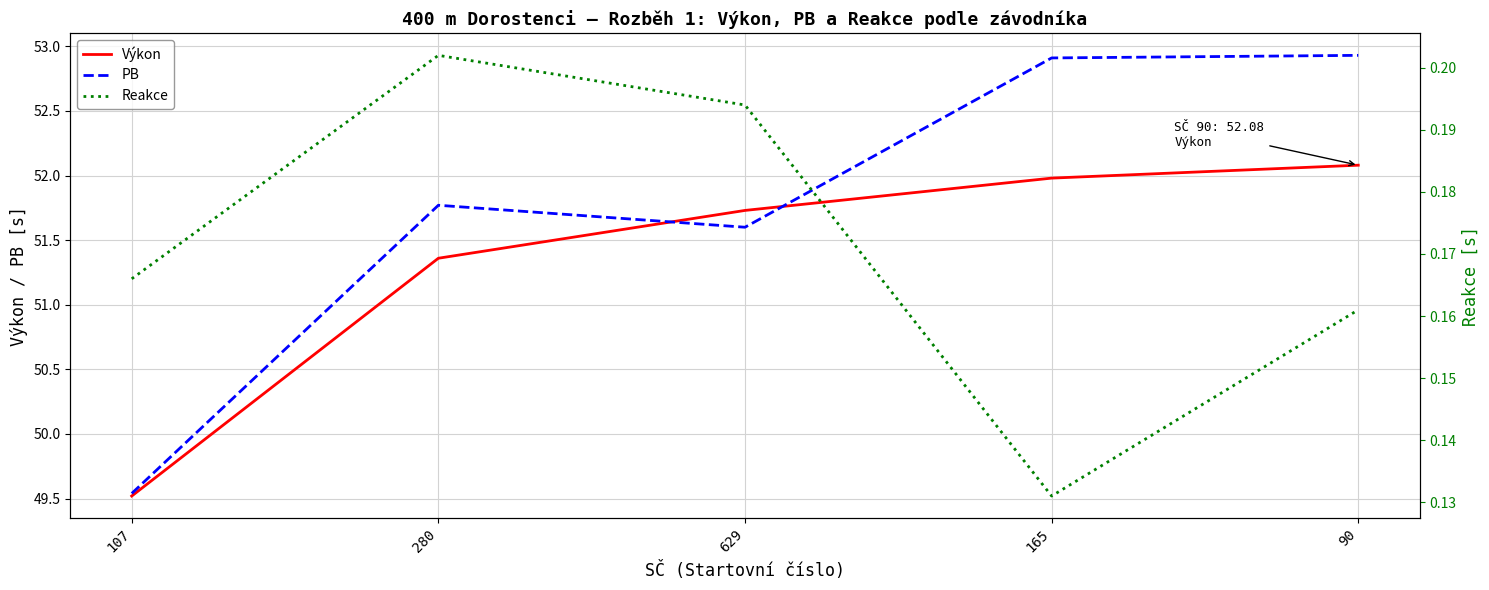

Reading right to left, list all the values displayed in this chart.

Výkon: 52.1	52.0	51.7	51.4	49.5
PB: 52.9	52.9	51.6	51.8	49.5
Reakce: 0.2	0.1	0.2	0.2	0.2